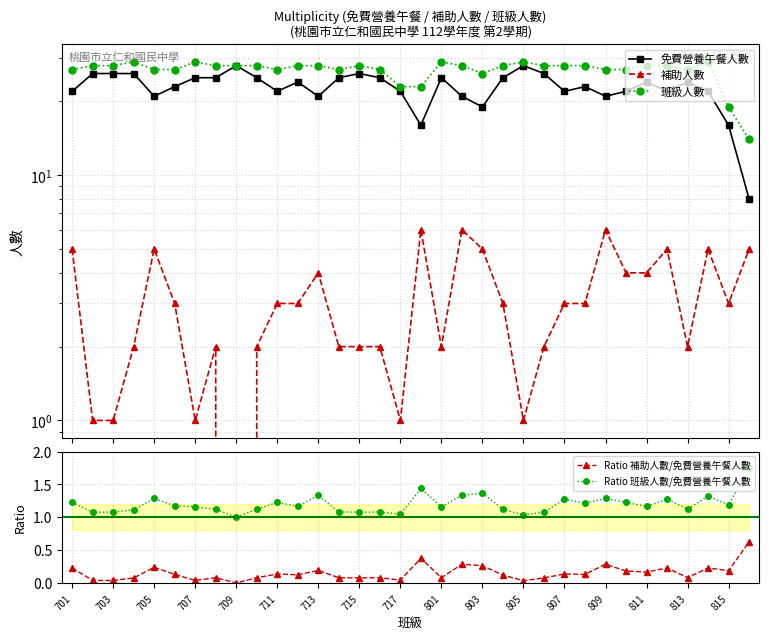

Does the chart have visible grid lines?

Yes